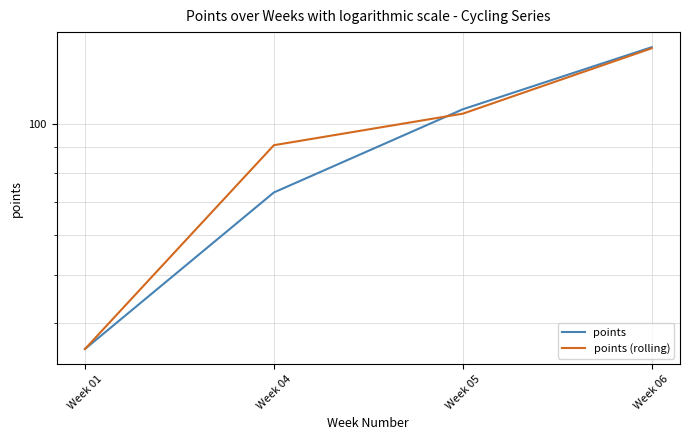

True or false: points (rolling) has a value of 215.4 at Week 06.

False